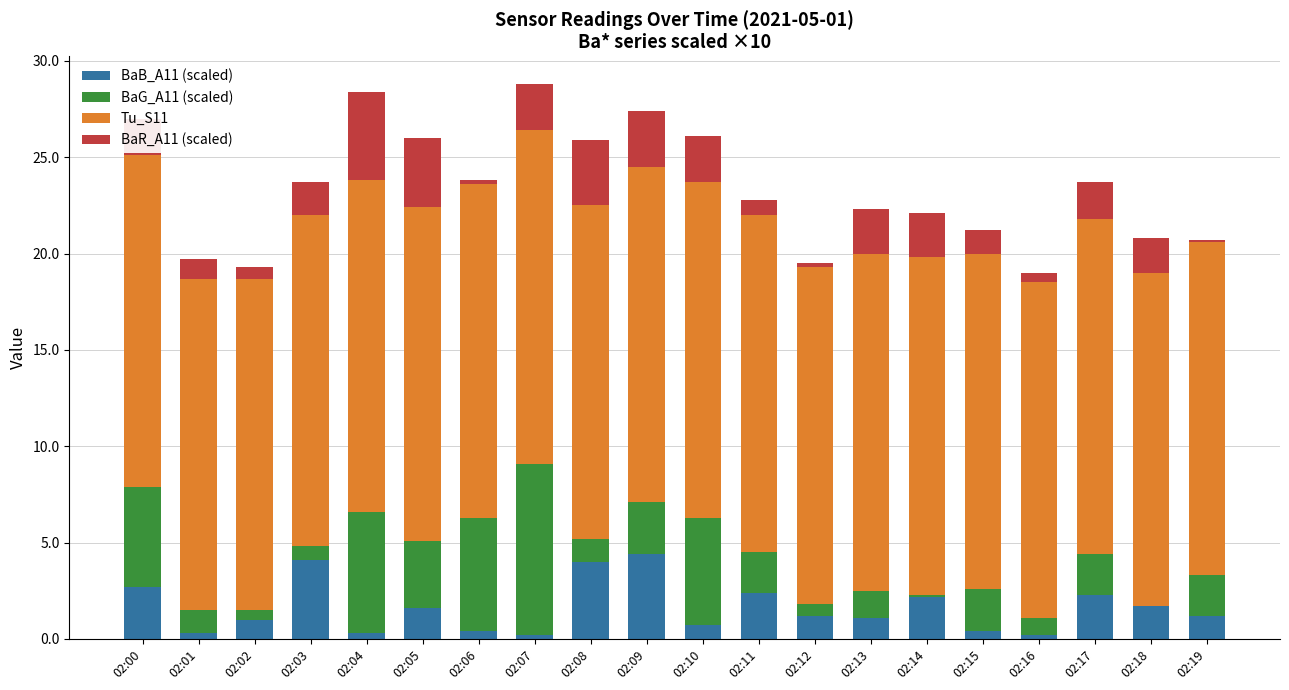

What is the highest value of the BaB_A11 (scaled) series?

4.4